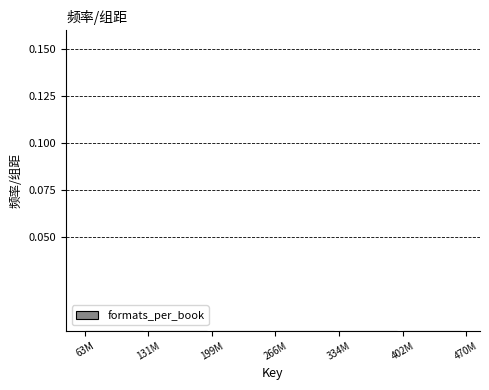

The value at 199M is 0.0. True or false?

True